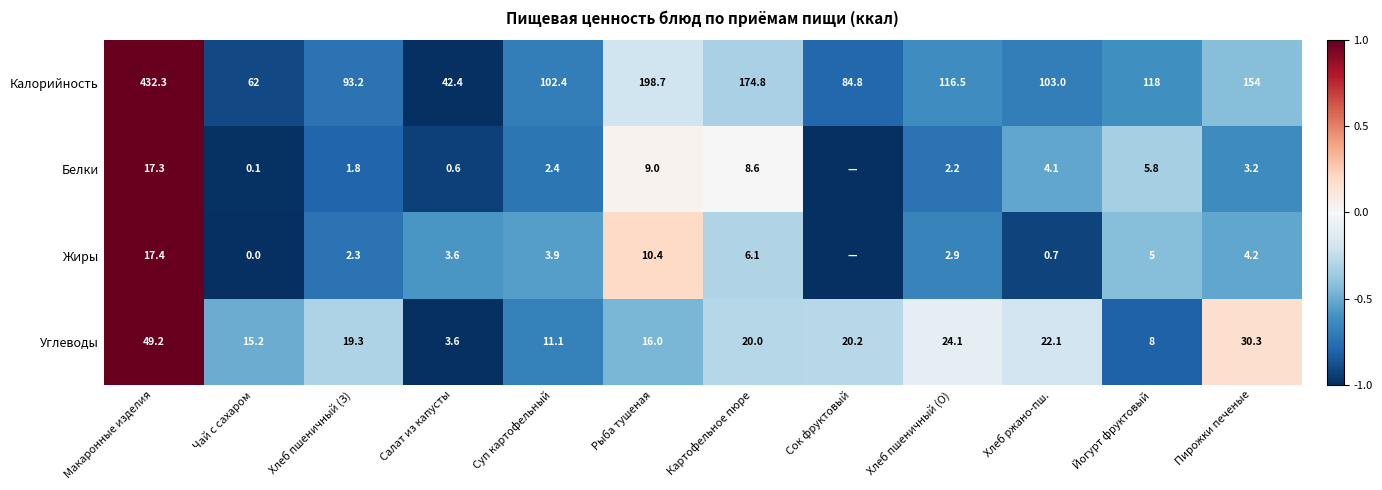

Rank the categories by Калорийность value from highest to lowest.

Макаронные изделия, Рыба тушеная, Картофельное пюре, Пирожки печеные, Йогурт фруктовый, Хлеб пшеничный (О), Хлеб ржано-пш., Суп картофельный, Хлеб пшеничный (З), Сок фруктовый, Чай с сахаром, Салат из капусты